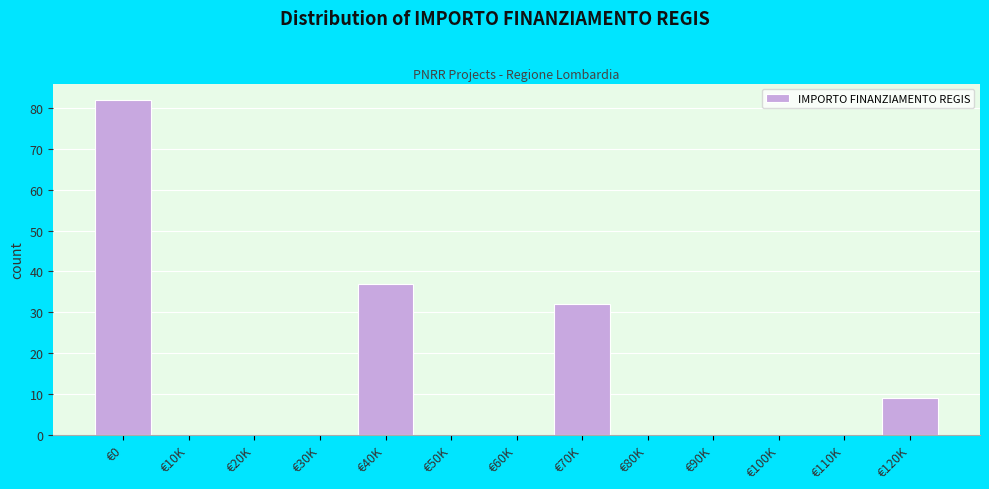

Reading right to left, transcribe all the data shown in this chart.

€120K=9	€110K=0	€100K=0	€90K=0	€80K=0	€70K=32	€60K=0	€50K=0	€40K=37	€30K=0	€20K=0	€10K=0	€0=82